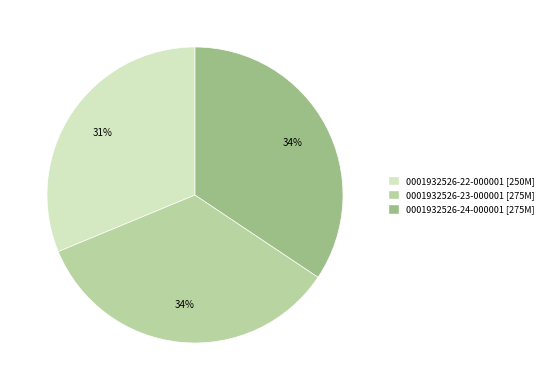

Approximately how many times larger is the value at 0001932526-24-000001 compared to 0001932526-22-000001?

1.1